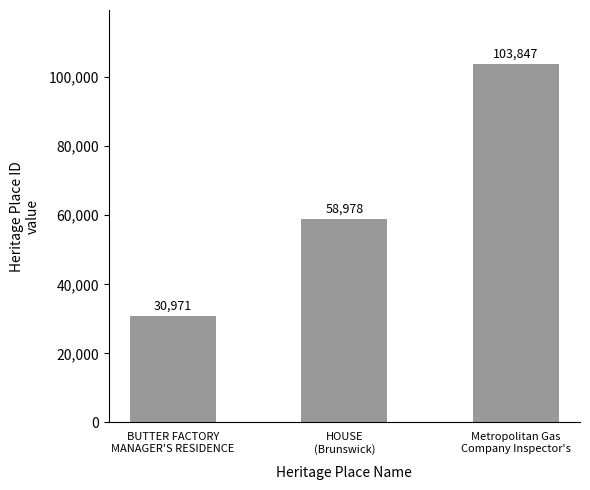

How many data points are less than 58978?

1